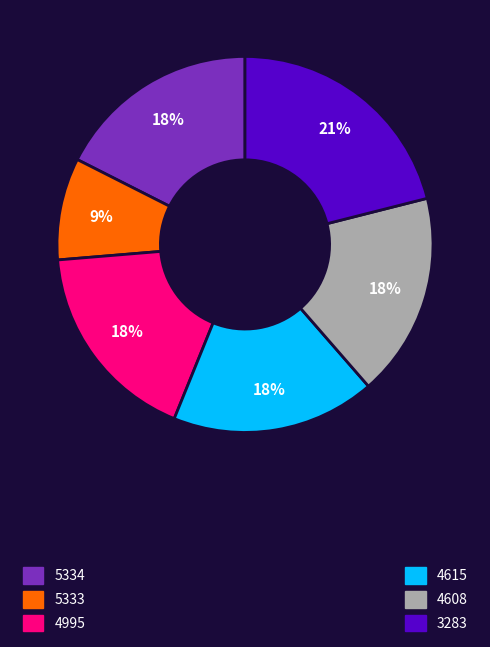

To the nearest percent, what is the difference between the largest and smallest slice percentages?

12%